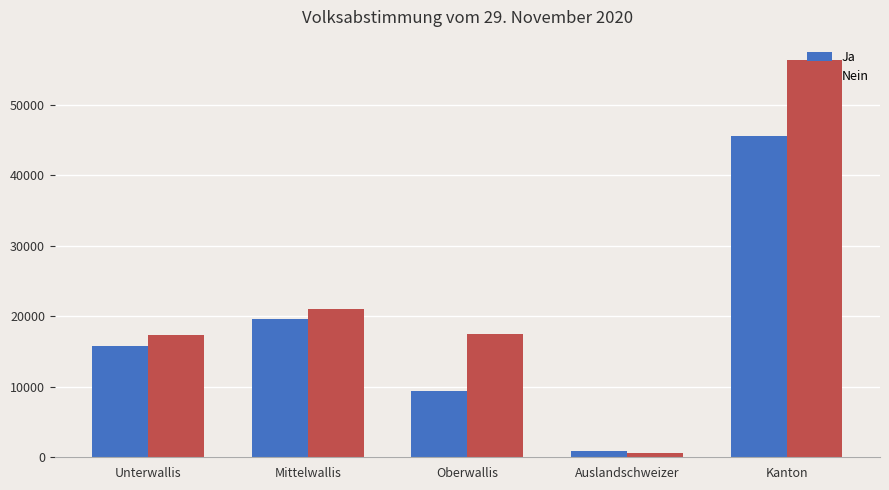

Rank the series at Mittelwallis from lowest to highest value.

Ja, Nein